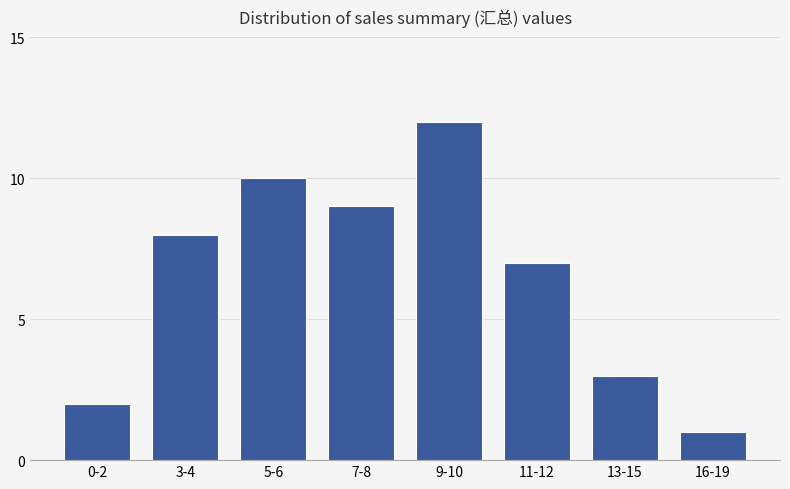

What is the label of the 7th bar from the left?

13-15